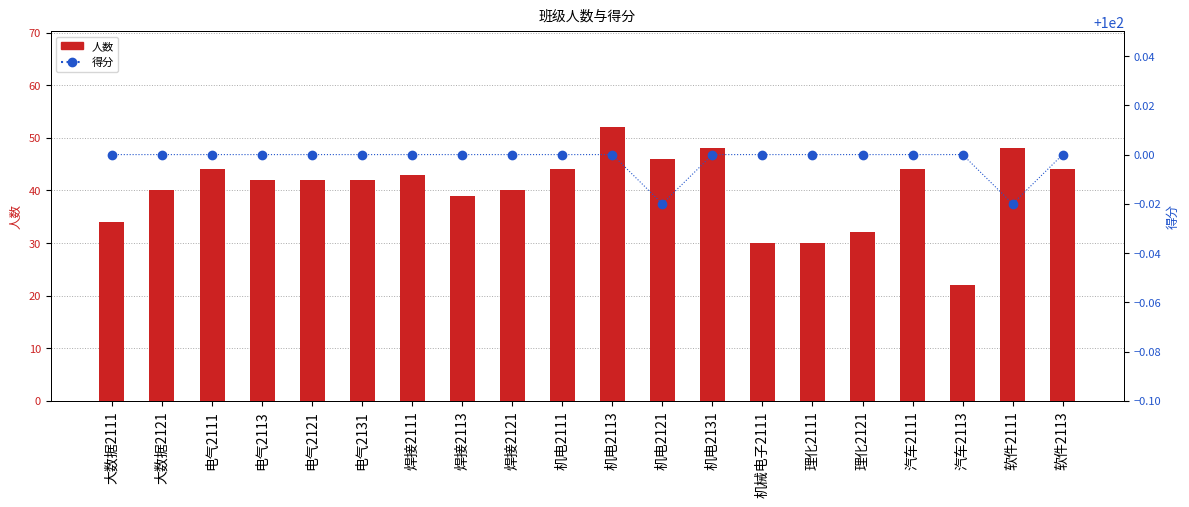

At which category is the sum across all series the highest?

机电2113